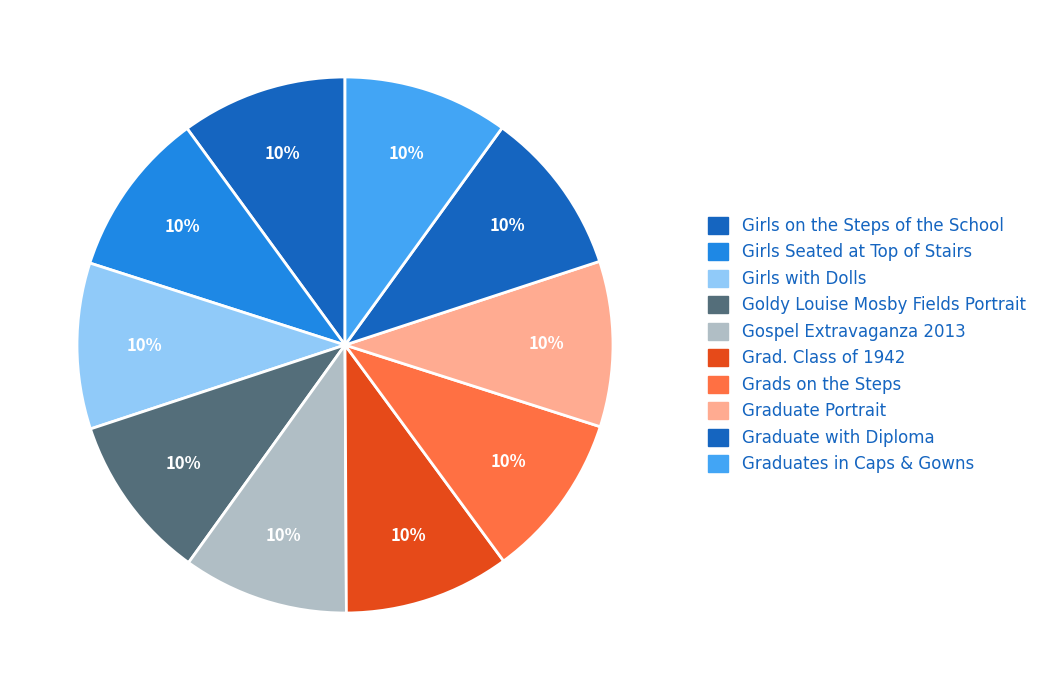

Count the number of slices in the pie.

10